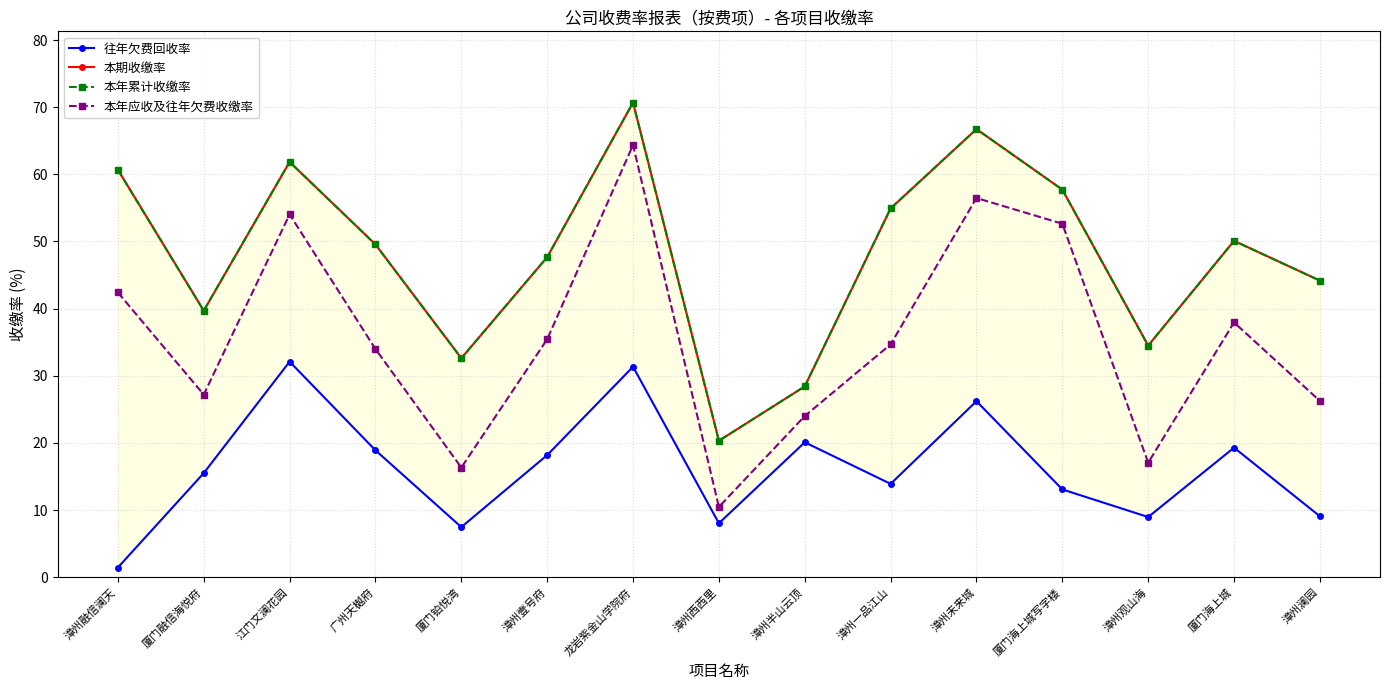

Is the value of 本期收缴率 at 漳州澜园 greater than the value of 往年欠费回收率 at 漳州观山海?

Yes